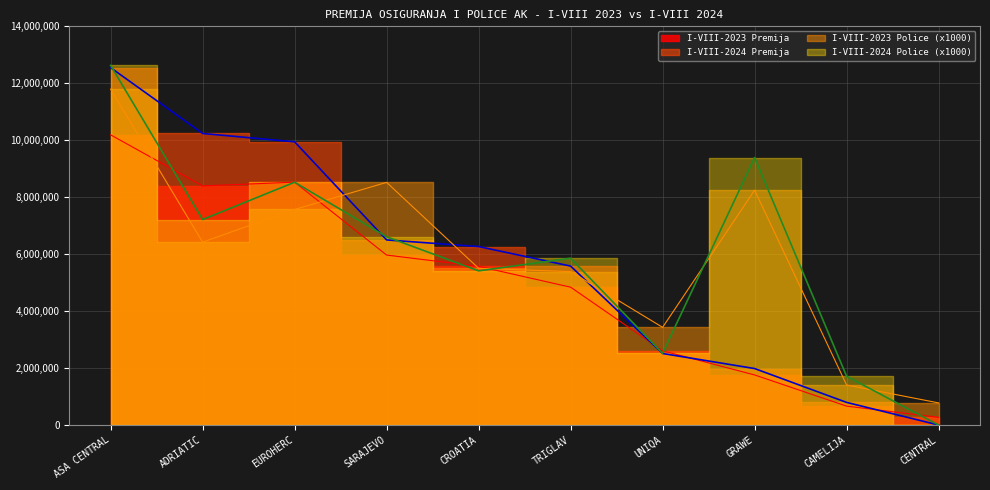

Which category has the lowest value in the I-VIII-2024 Police series?

CENTRAL